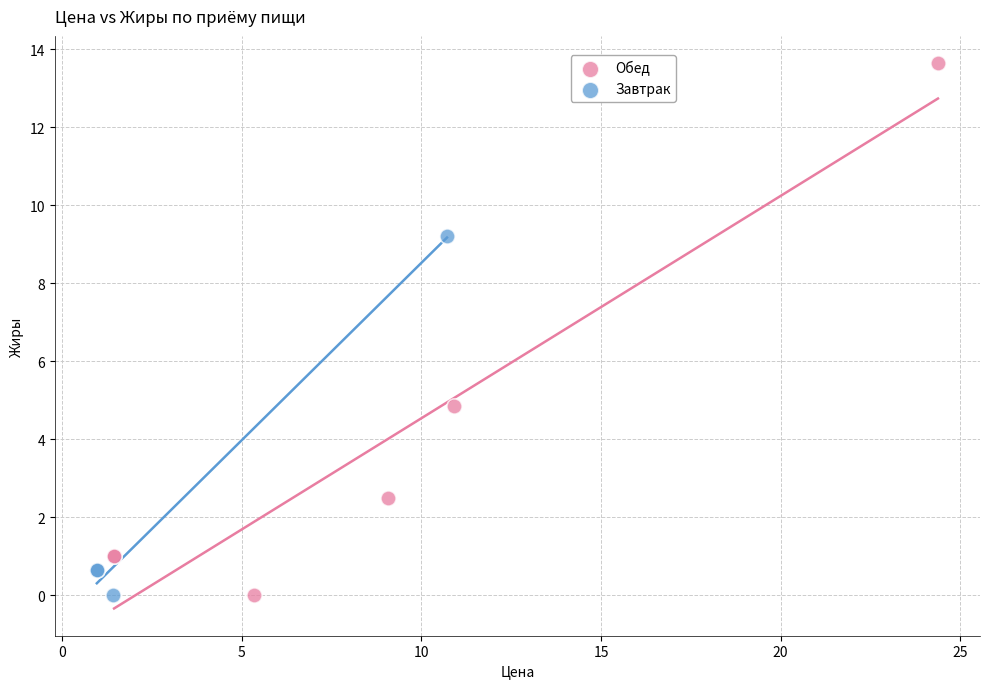

Which series reaches the maximum Y coordinate?

Обед